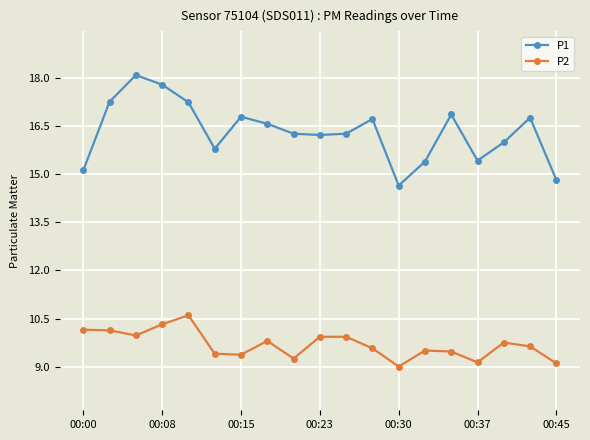

True or false: P2 has more than 0 points higher than both neighbors.

True